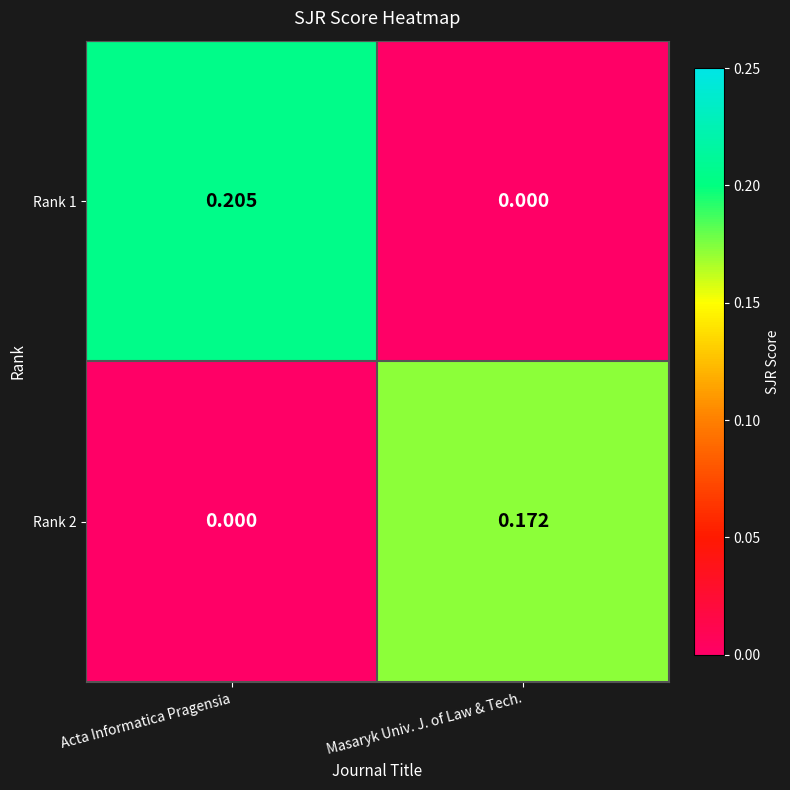

Rank the series by their maximum value, from highest to lowest.

Rank 1, Rank 2